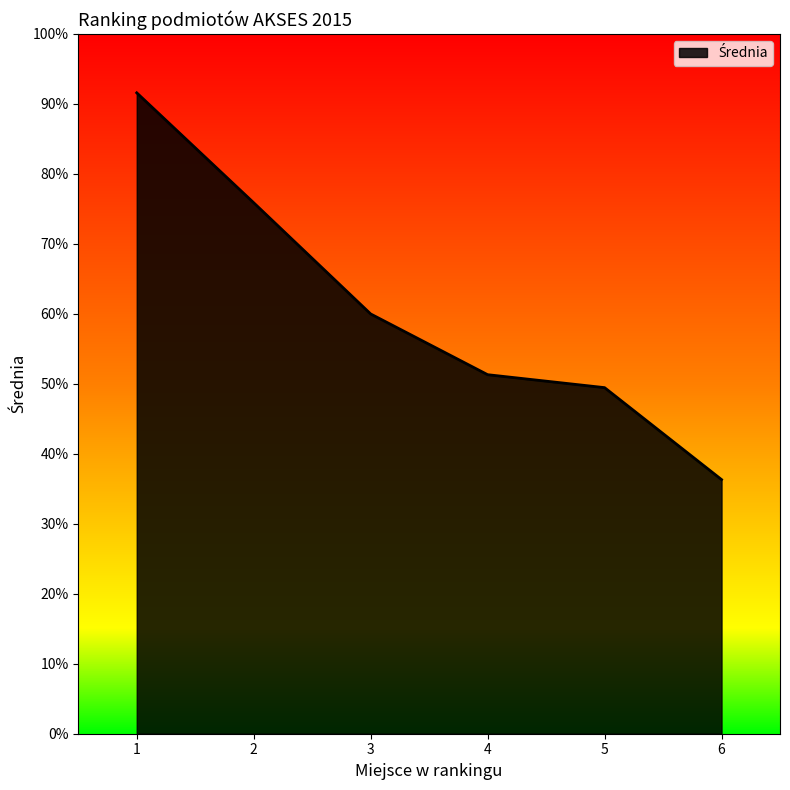

What is the greatest value displayed?

91.6